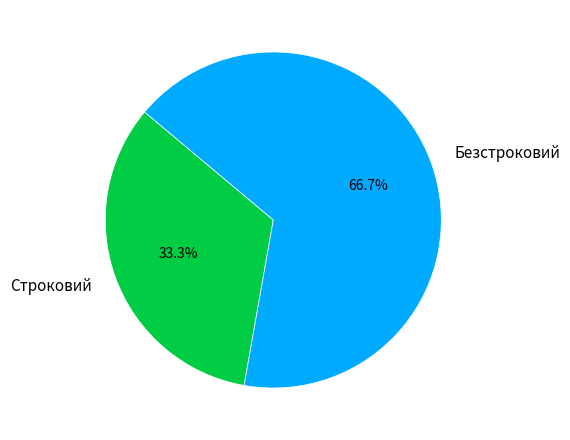

How many slices are in this pie chart?

2